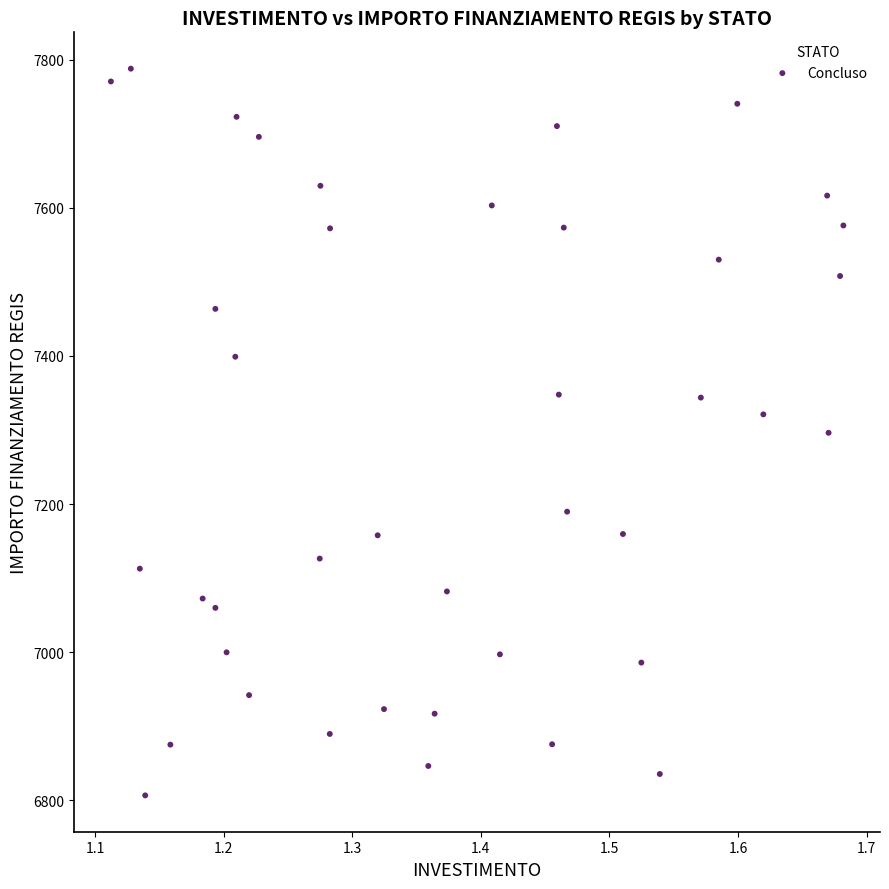

What is the range of Y values (max minus min)?

981.4